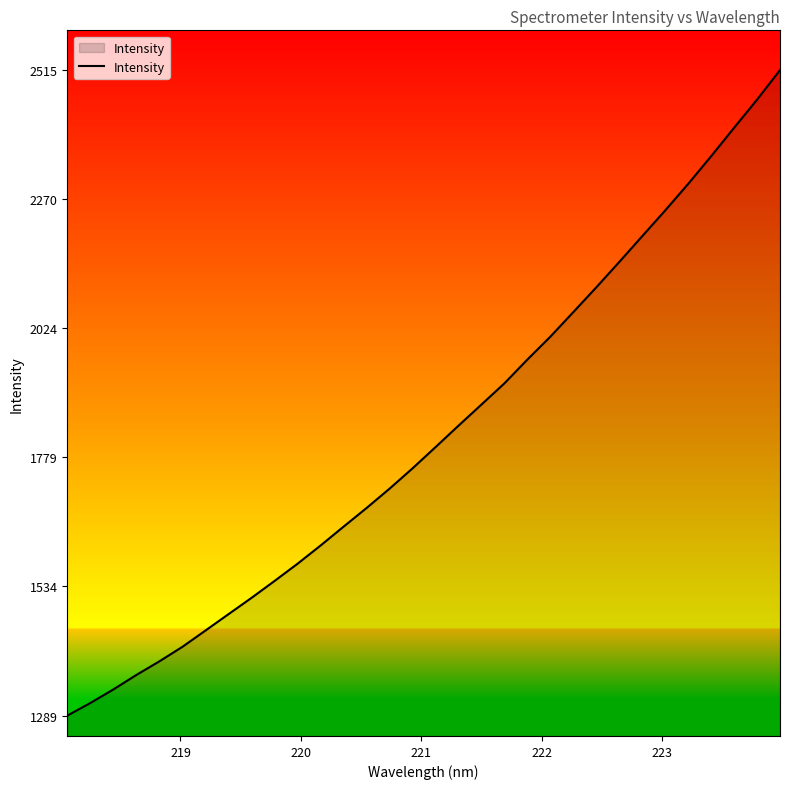

What is the smallest value displayed?

1289.0